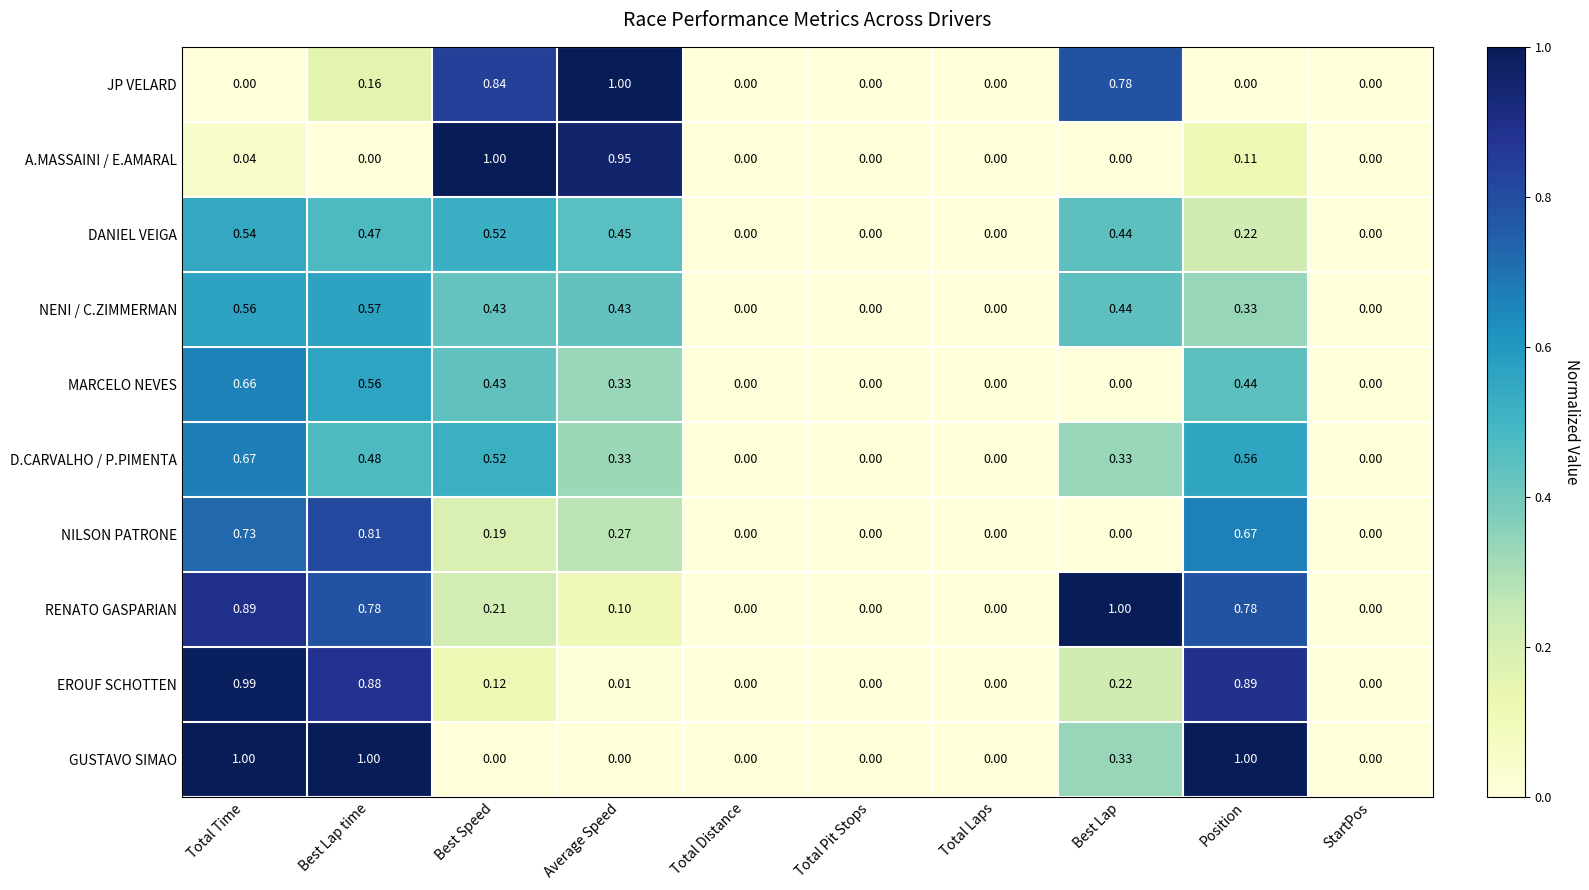

Between Total Time and Best Lap time, which series saw the biggest shift?

D.CARVALHO / P.PIMENTA